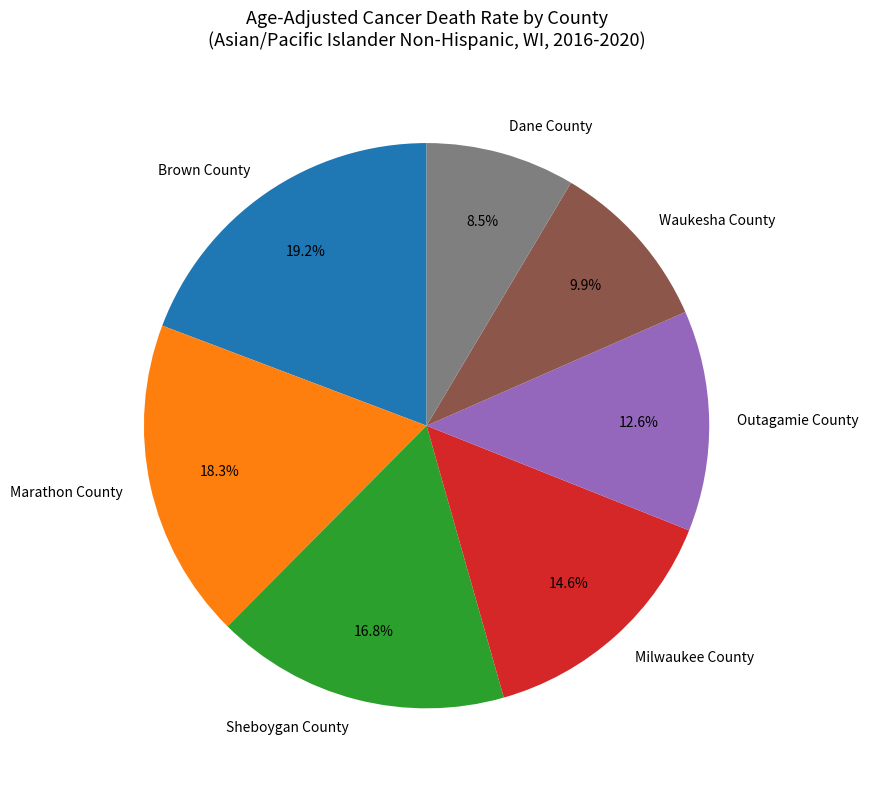

Between Milwaukee County and Marathon County, which is larger?

Marathon County